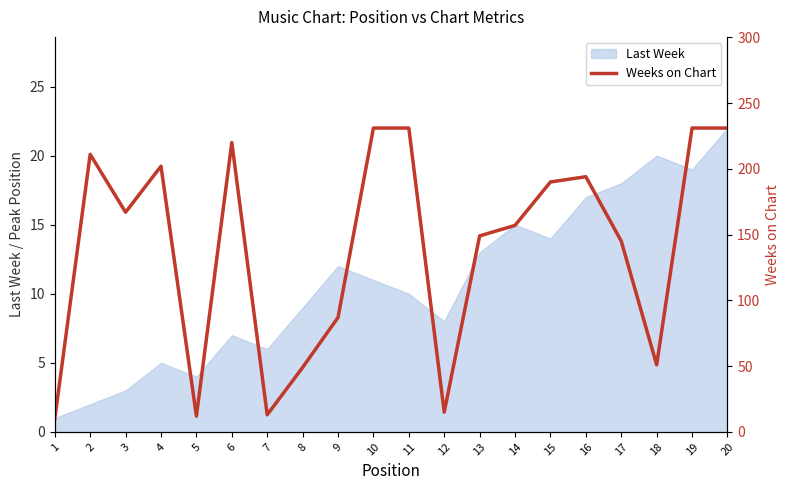

What is the highest value of the Last Week series?

22